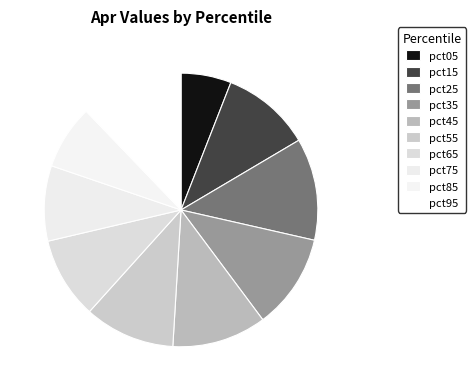

What percentage is the pct85 slice, to the nearest percent?

8%